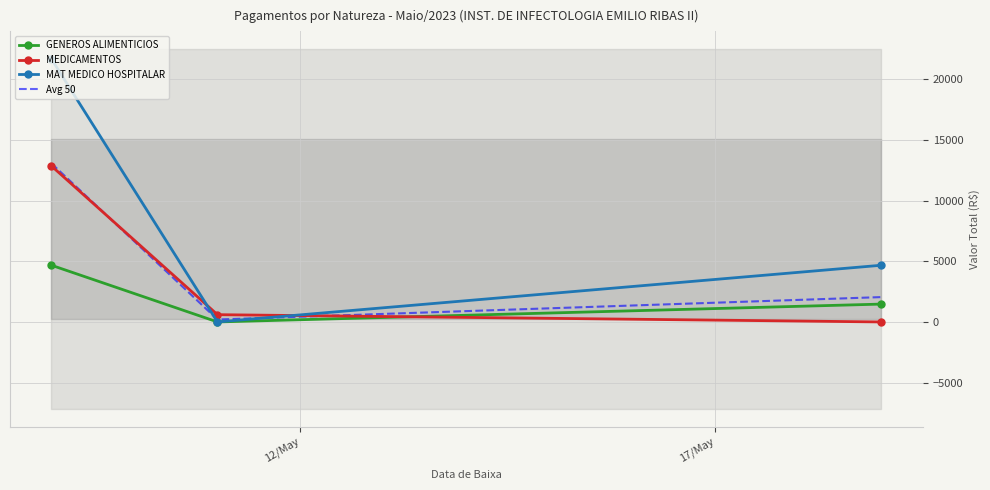

How many values in the MEDICAMENTOS series exceed 599?

2